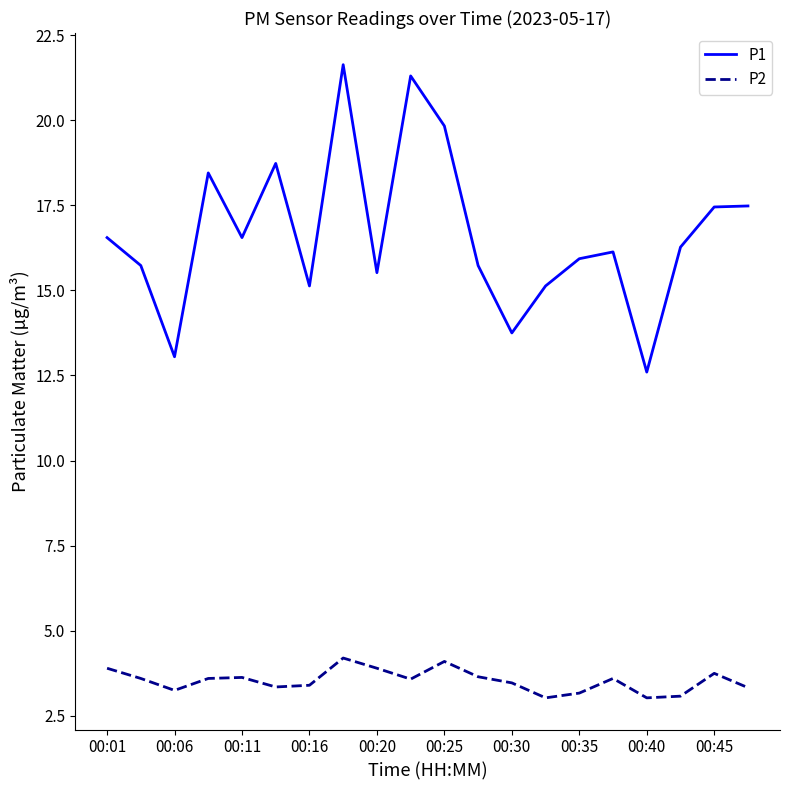

True or false: P1 and P2 cross at least once.

False